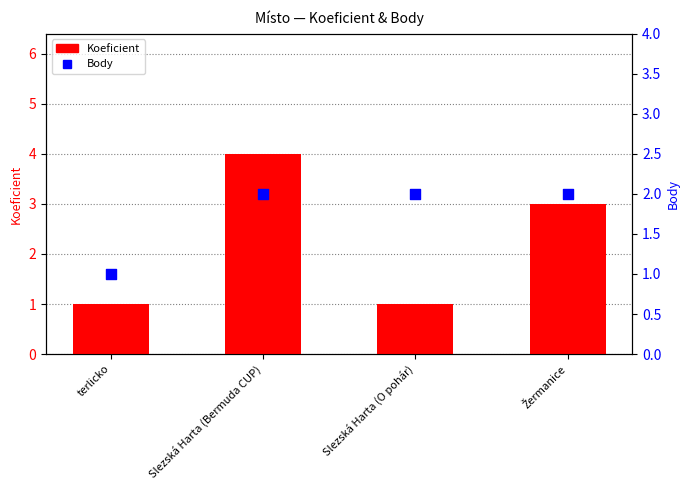

Which series has the widest spread of Y values?

Koeficient